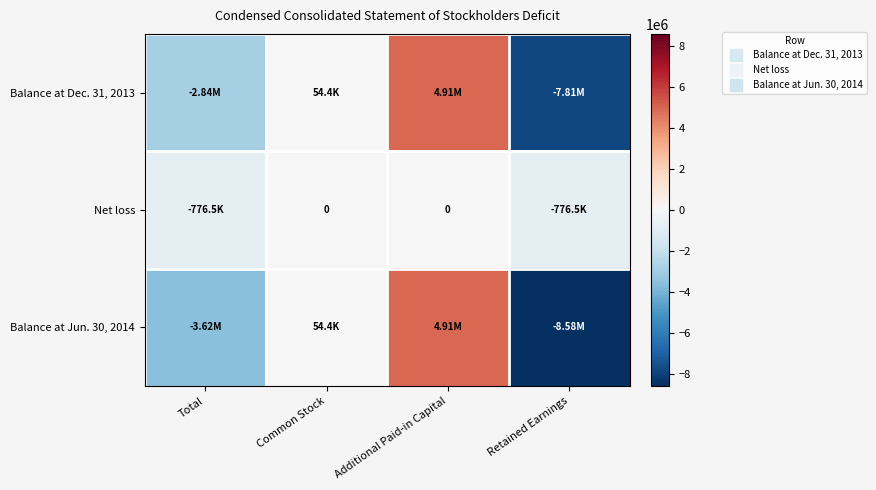

List the series in order of their overall mean, lowest first.

Balance at Jun. 30, 2014, Balance at Dec. 31, 2013, Net loss